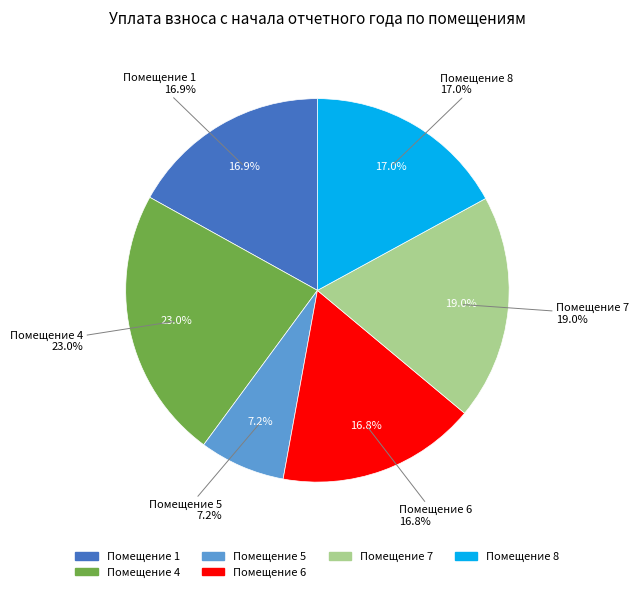

Does 6 account for over 50% of the chart?

No